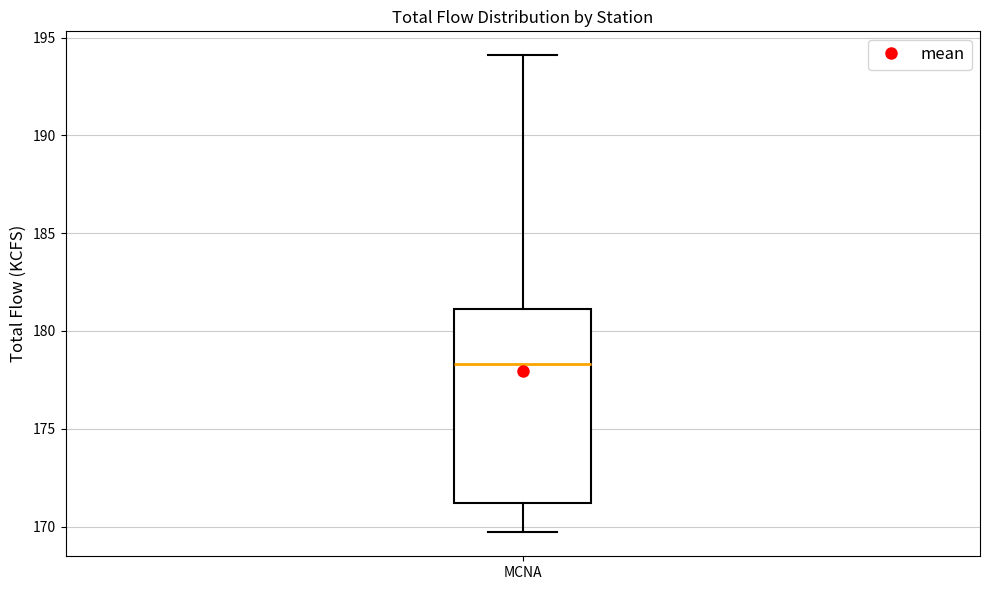

Transcribe this box plot: give where the median line is, the range the box spans, and where the two whiskers end, as read against the y-axis. The values are not printed on the chart, so give them approximately, as read against the axis.

median 178.5, box 171.0 to 181.0, whiskers 169.5 to 194.0